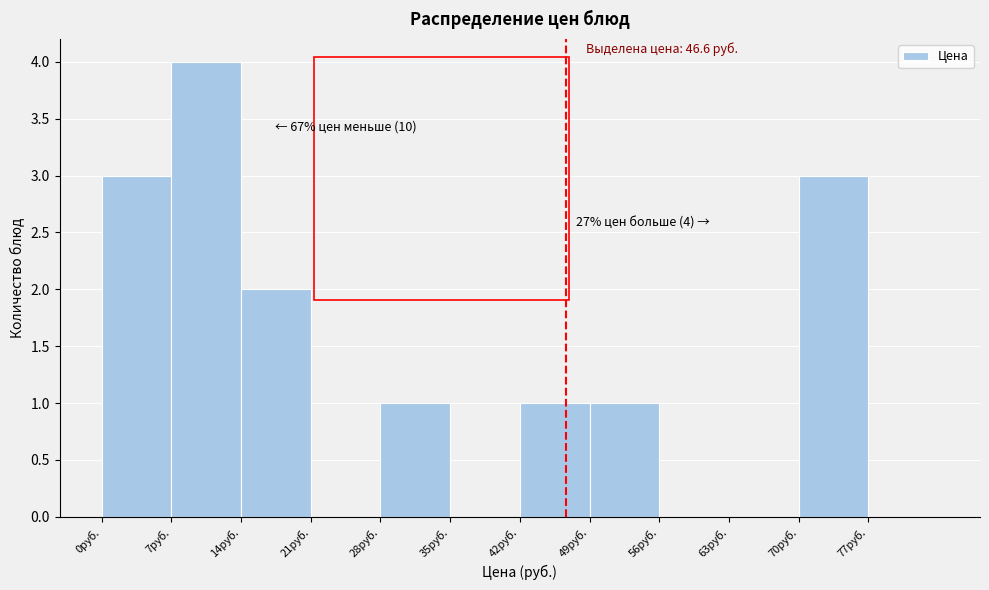

Which range on the x-axis has the tallest bar?

7 to 14